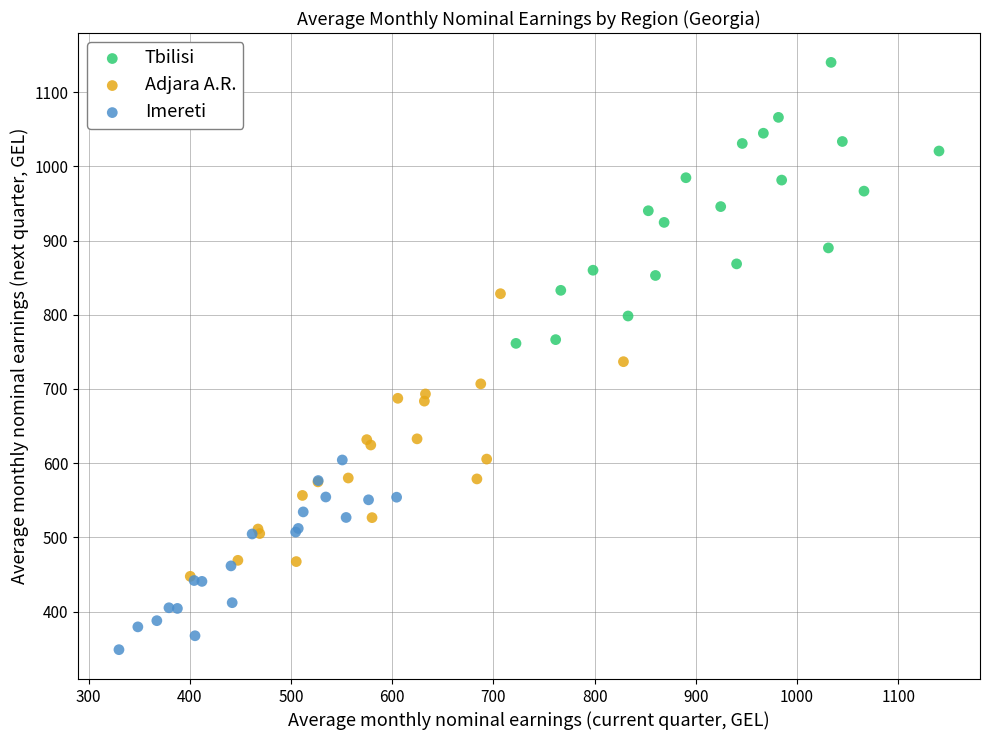

Which series has the largest Y range (max minus min)?

Adjara A.R.